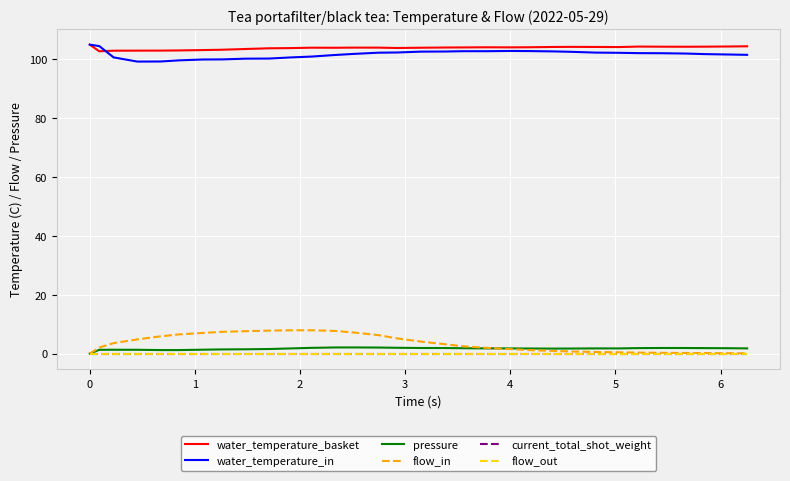

Reading left to right, what are all the values shown in this chart?

water_temperature_basket: 105.0	102.8	103.0	103.0	103.0	103.0	103.2	103.3	103.5	103.8	103.8	104.0	104.0	104.0	104.0	103.9	104.0	104.0	104.1	104.1	104.1	104.1	104.2	104.2	104.2	104.2	104.3	104.3	104.3	104.3	104.4	104.5
water_temperature_in: 105.0	104.5	100.7	99.2	99.3	99.7	100.0	100.0	100.2	100.3	100.6	101.0	101.5	101.9	102.3	102.3	102.6	102.7	102.8	102.8	102.9	102.8	102.7	102.6	102.3	102.2	102.1	102.1	102.0	101.8	101.7	101.5
pressure: 0.0	1.3	1.3	1.3	1.2	1.2	1.3	1.4	1.5	1.6	1.7	1.9	2.1	2.1	2.0	2.0	1.9	1.9	1.8	1.8	1.8	1.7	1.7	1.7	1.8	1.8	1.9	1.9	1.9	1.9	1.8	1.8
flow_in: 0.0	2.0	3.6	4.8	5.8	6.5	7.0	7.4	7.6	7.8	7.9	7.9	7.7	7.1	6.3	5.2	4.1	3.2	2.5	1.9	1.5	1.2	0.9	0.7	0.6	0.4	0.3	0.3	0.2	0.2	0.1	0.1
current_total_shot_weight: 0.0	0.0	0.0	0.0	0.0	0.0	0.0	0.0	0.0	0.0	0.0	0.0	0.0	0.0	0.0	0.0	0.0	0.0	0.0	0.0	0.0	0.0	0.0	0.0	0.0	0.0	0.0	0.0	0.0	0.0	0.0	0.0
flow_out: 0.0	0.0	0.0	0.0	0.0	0.0	0.0	0.0	0.0	0.0	0.0	0.0	0.0	0.0	0.0	0.0	0.0	0.0	0.0	0.0	0.0	0.0	0.0	0.0	0.0	0.0	0.0	0.0	0.0	0.0	0.0	0.0